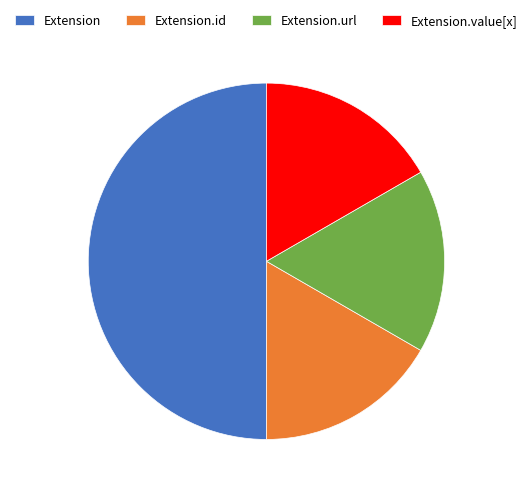

What is the largest slice in the pie chart?

Extension